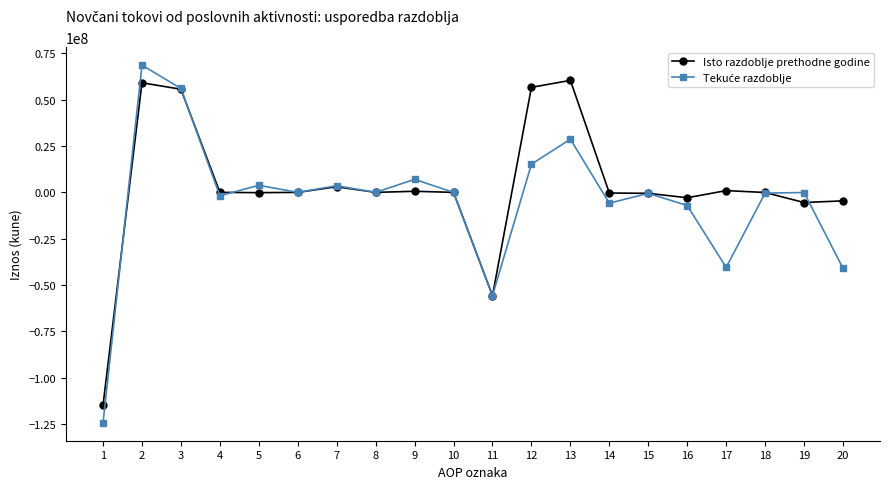

What is the difference between the Isto razdoblje prethodne godine values at 19 and 12?

62092307